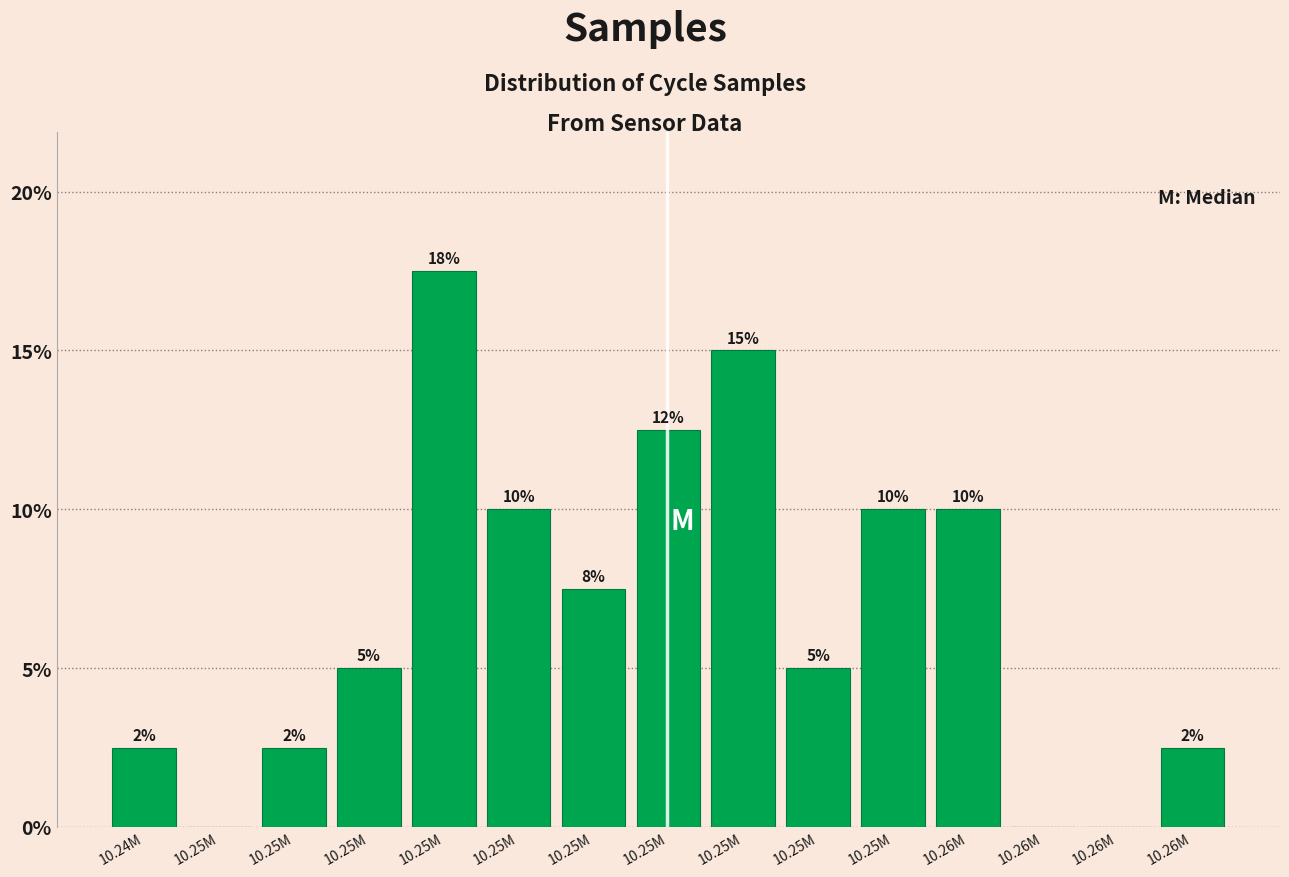

Are the bars horizontal?

No